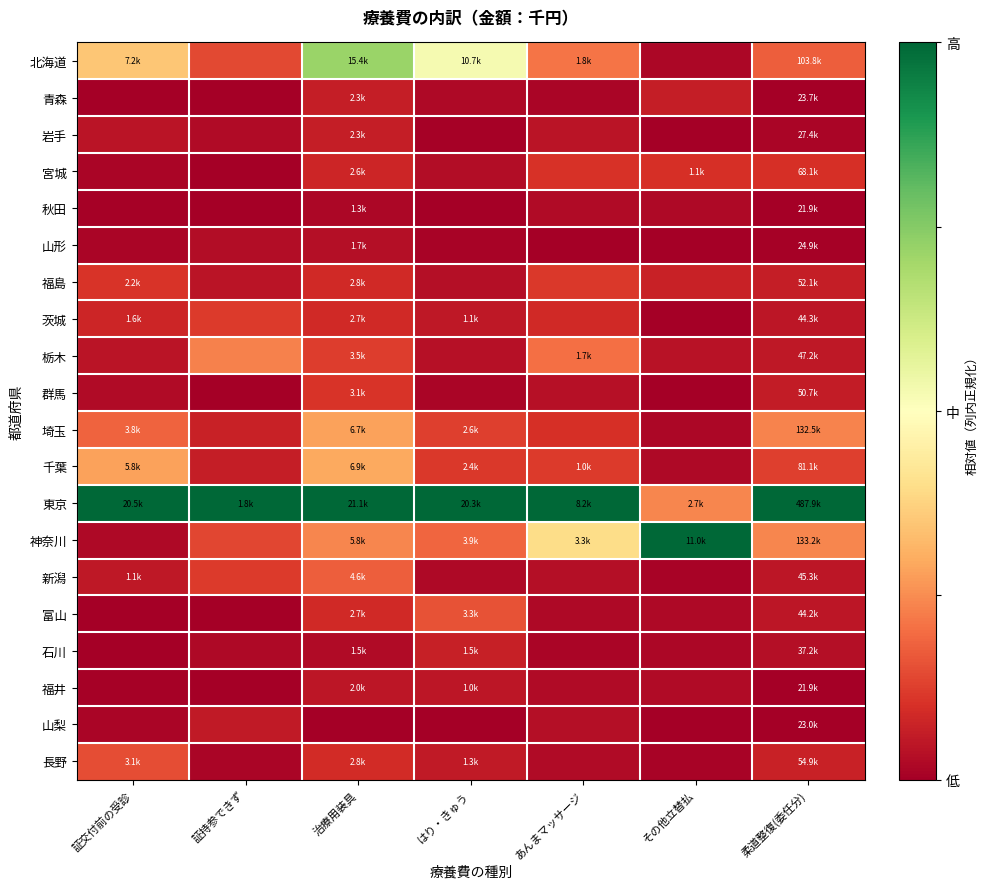

At which category is the sum across all series the highest?

治療用装具